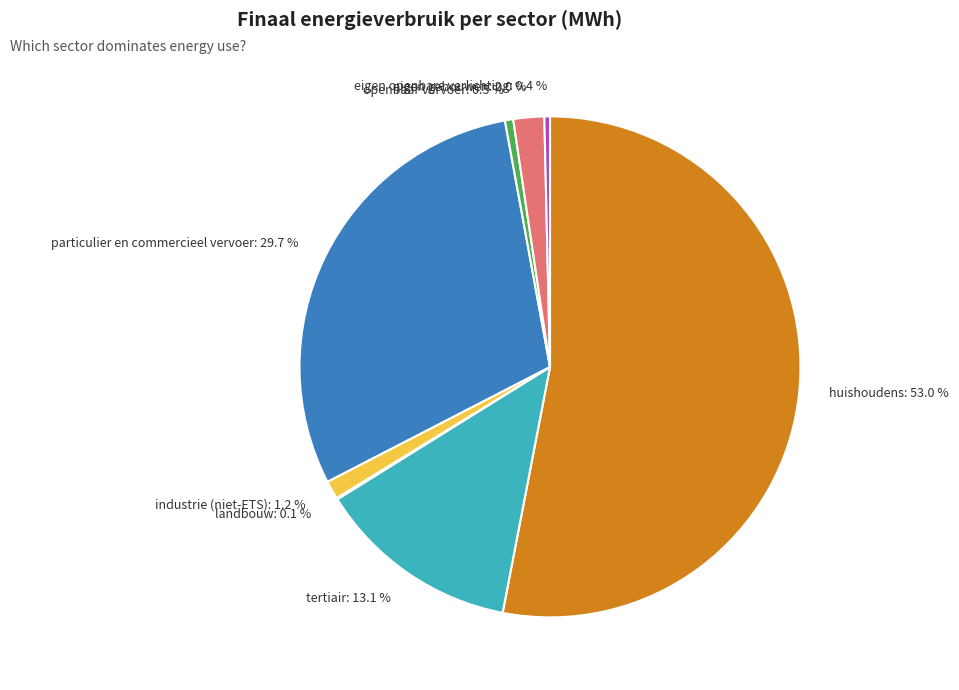

What is the largest slice in the pie chart?

huishoudens